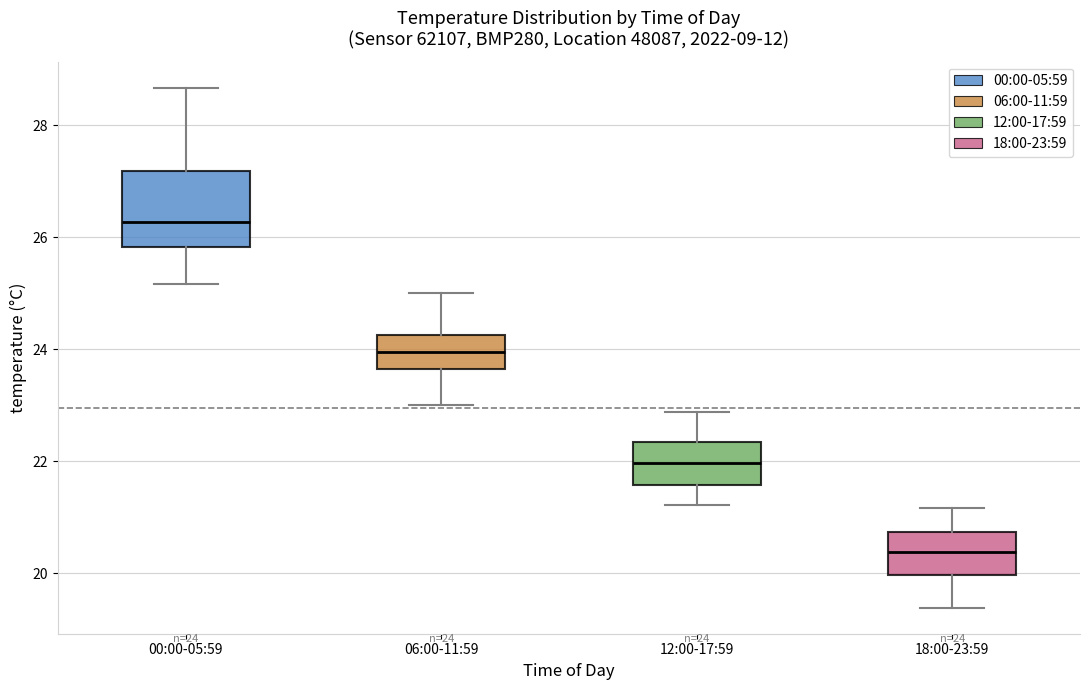

Which box has the lowest median line?

18:00-23:59